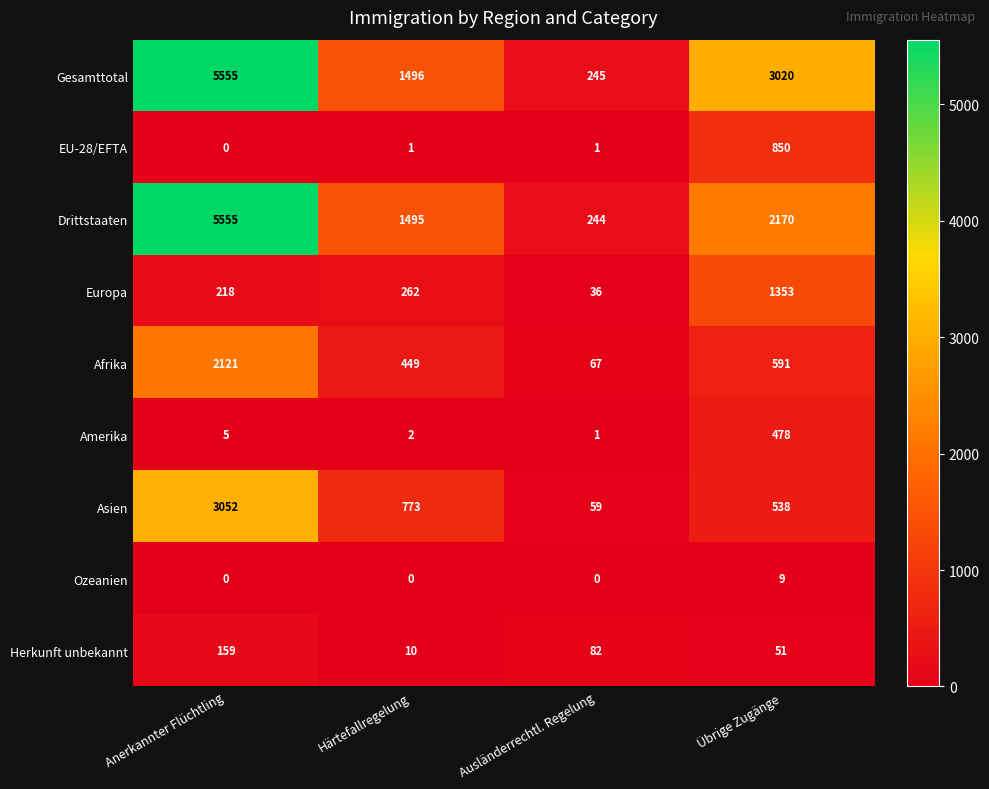

Which series has the largest total across all categories?

Gesamttotal